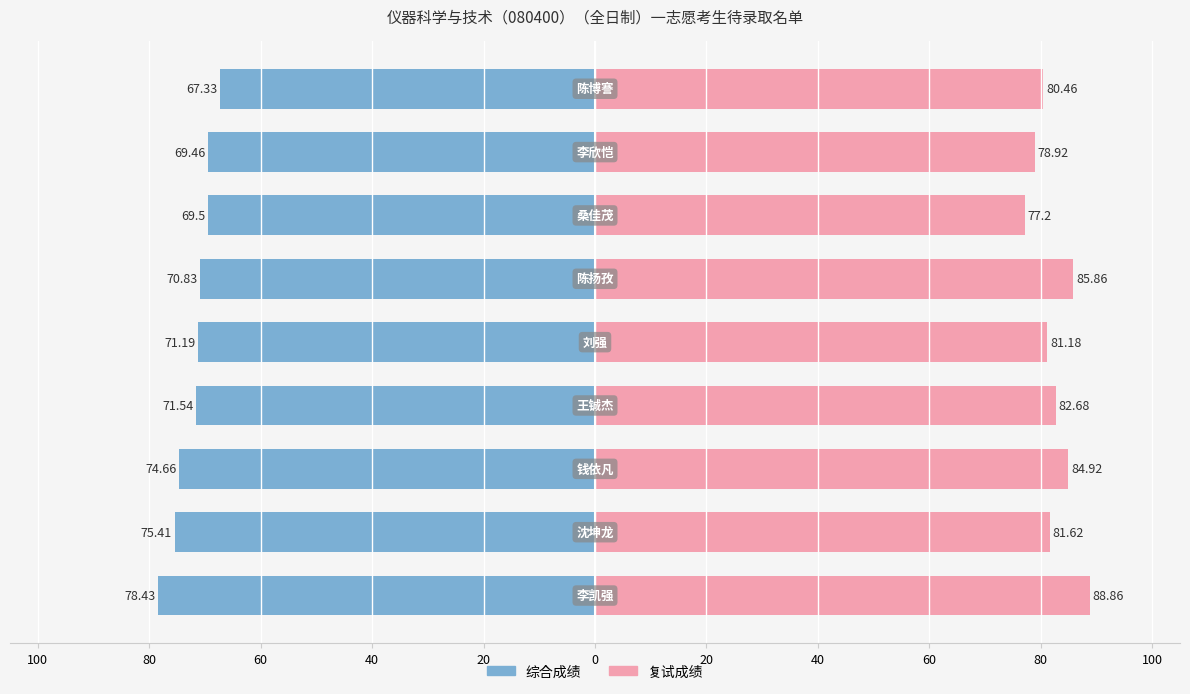

Which series changed the most between 0 and 40?

复试成绩